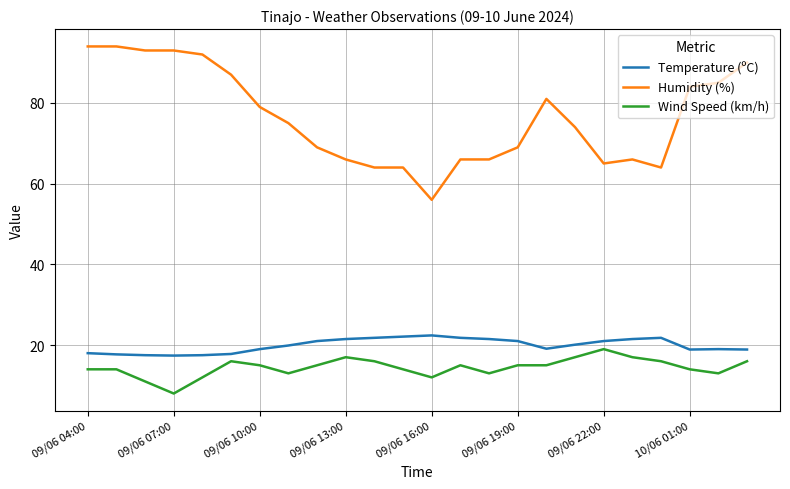

What are all the series names shown in the legend?

Temperature (ºC), Humidity (%), Wind Speed (km/h)